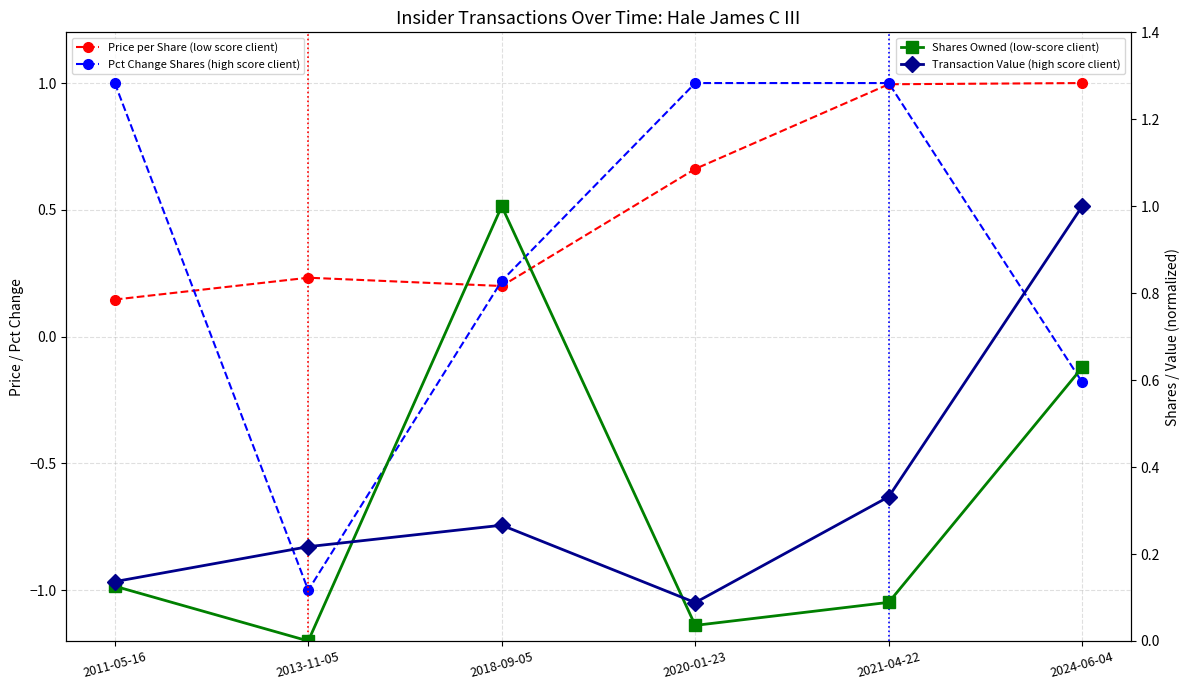

Is it true that Shares Owned (low-score client) equals 0.1 at 2011-05-16?

True